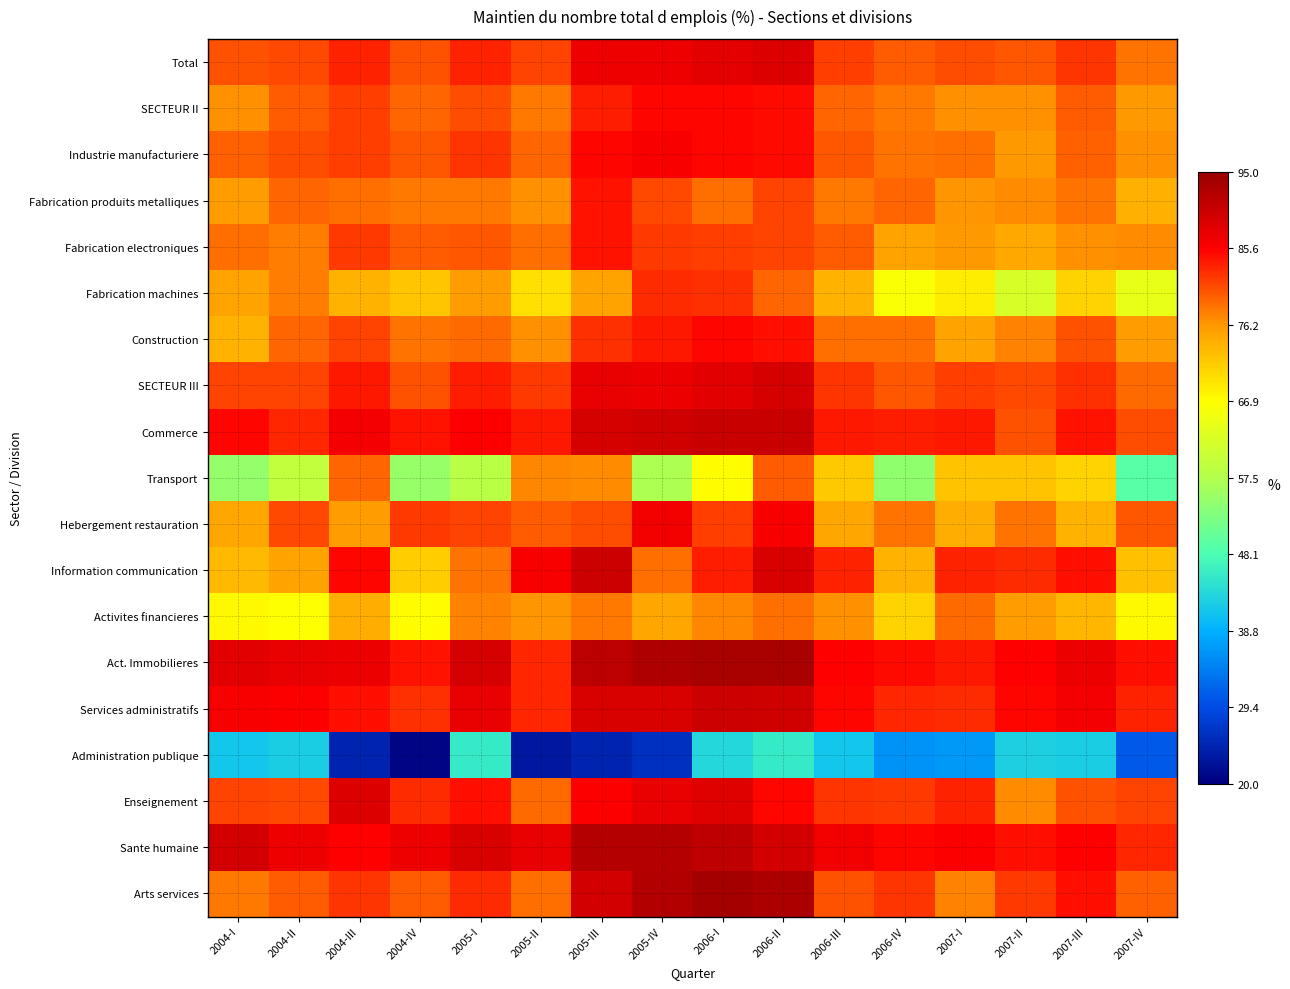

At which category is the sum across all series the highest?

2006-II